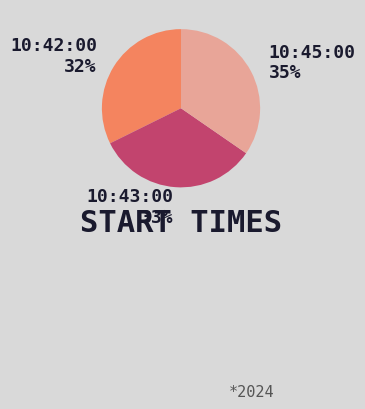

The 10:42:00 slice represents 32% of the pie. True or false?

True